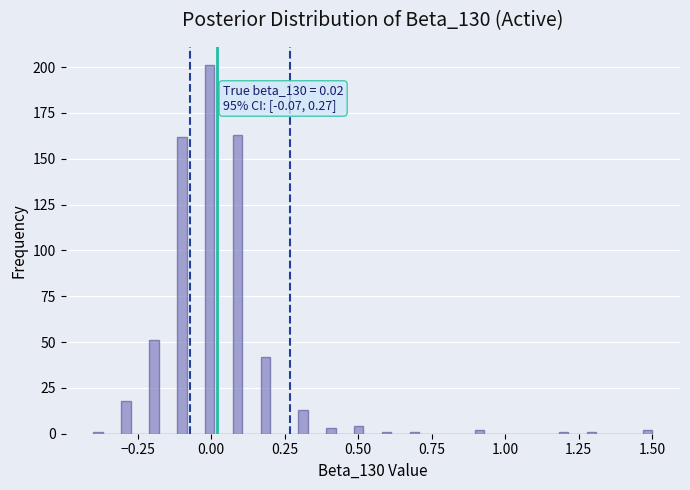

Around what value on the x-axis is the tallest bar? Give the approximate position of its centre, as read against the axis.

0.00